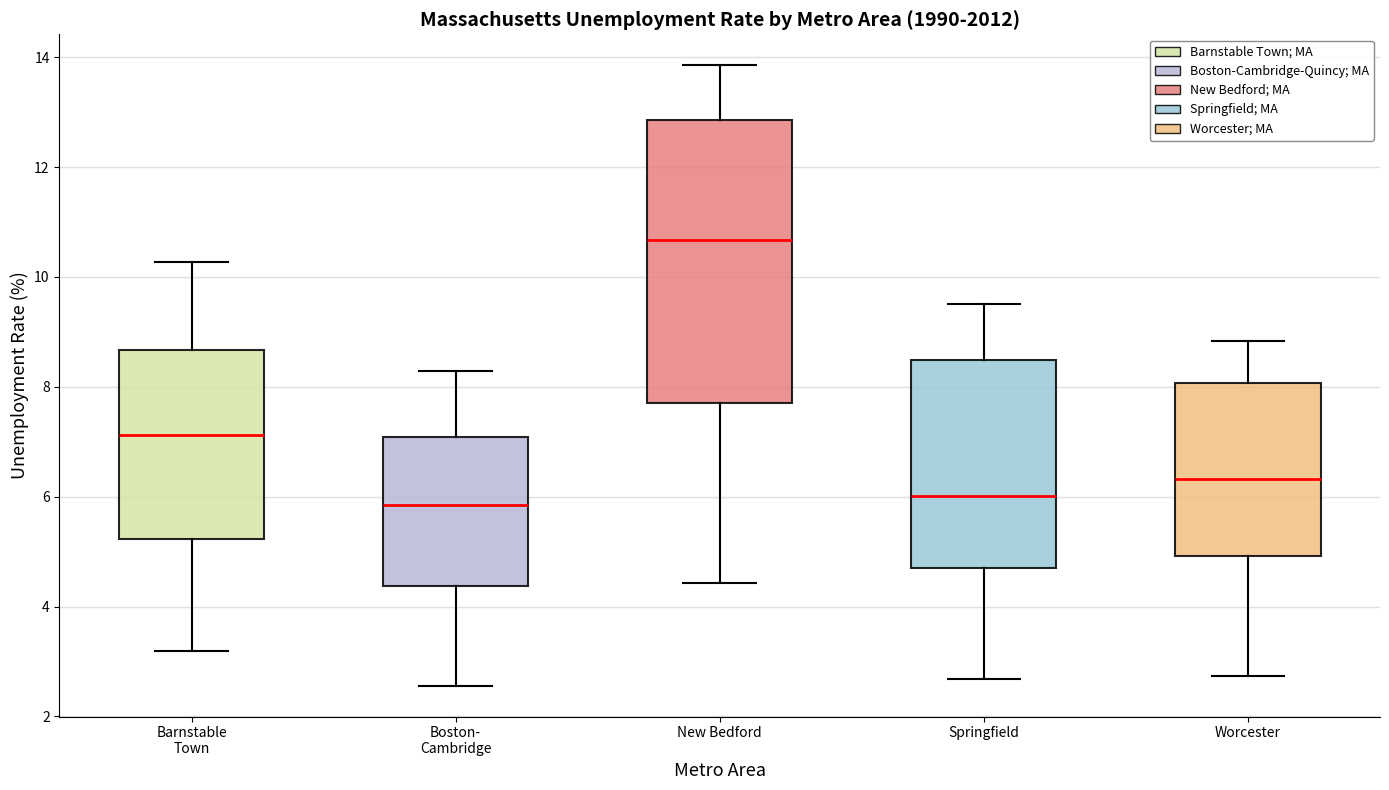

Comparing the boxes themselves (not the whiskers), which one is the tallest?

New Bedford